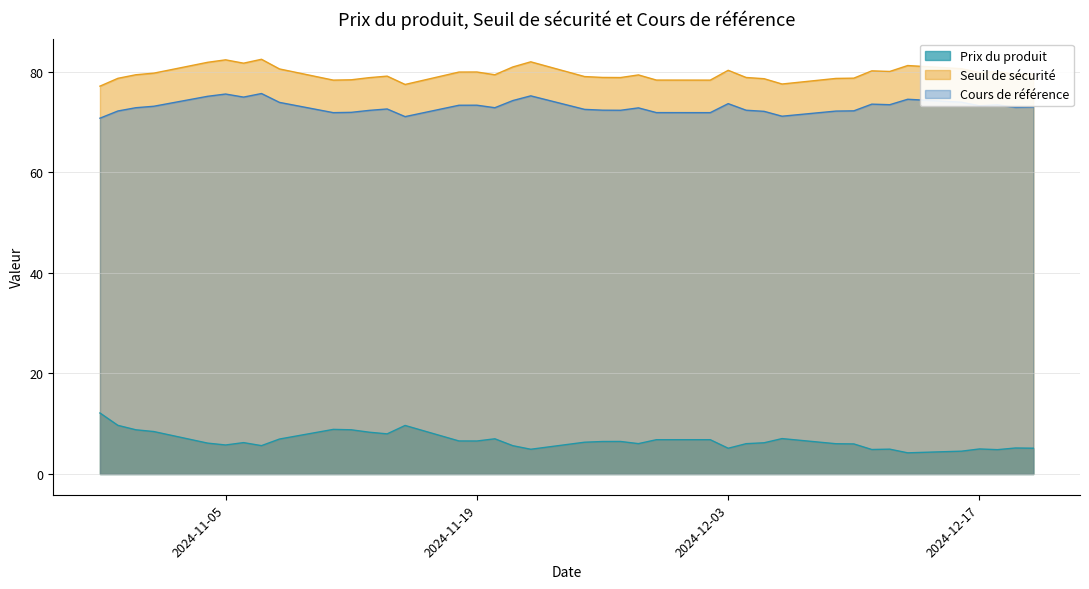

The value of Cours de référence at 2024-11-18 is 73.3. True or false?

True